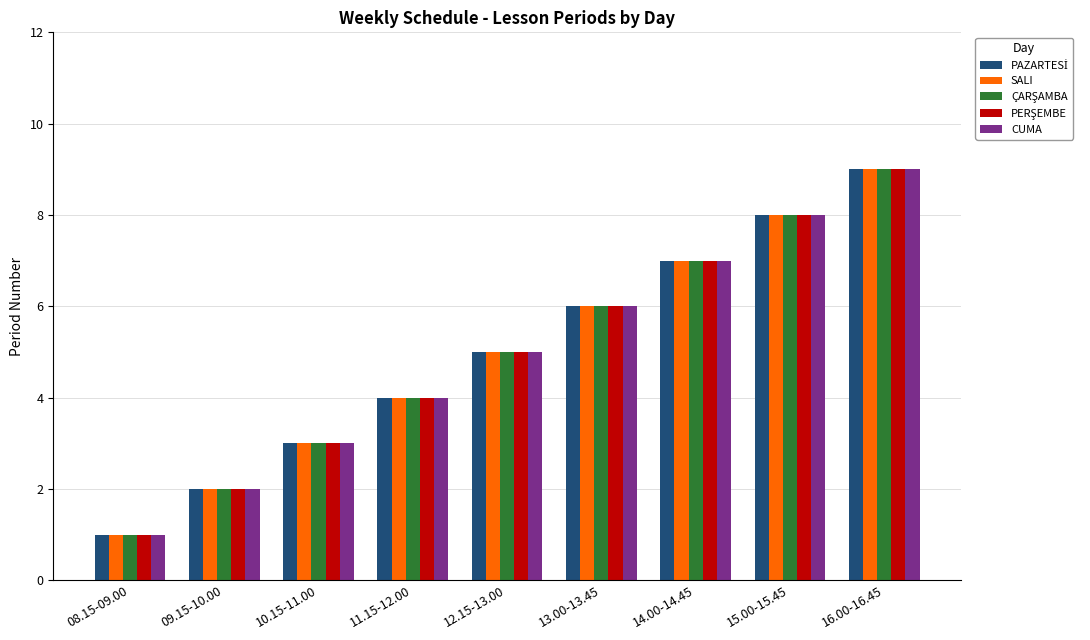

What is the value of the CUMA bar at the 5th from the left?

5